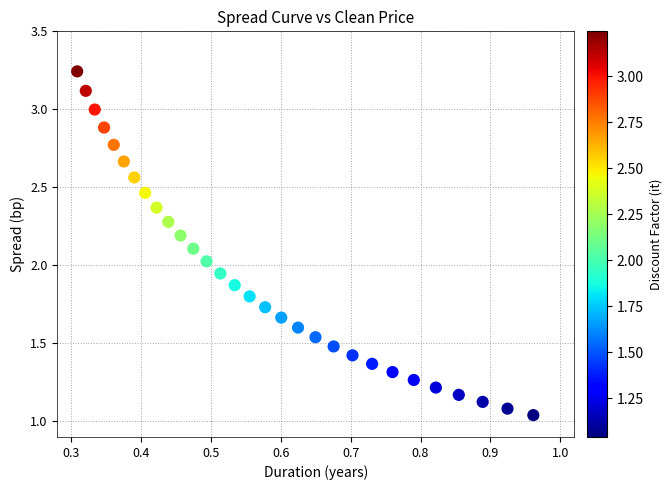

What is the range of X values (max minus min)?

0.7